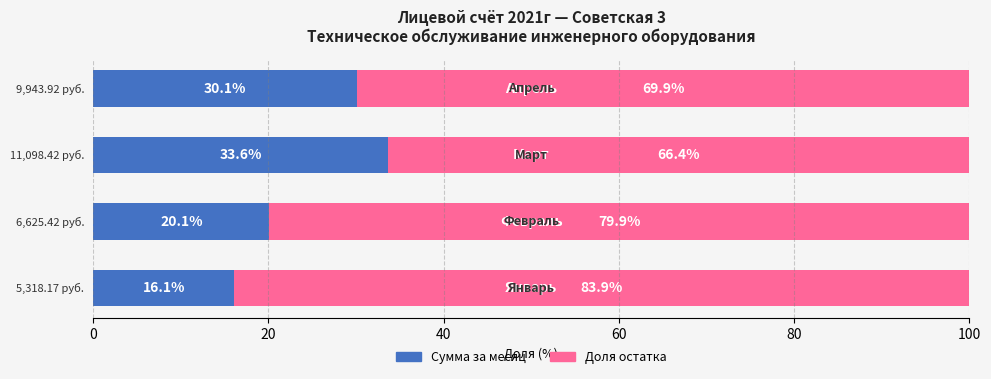

How many categories are shown in the chart?

4